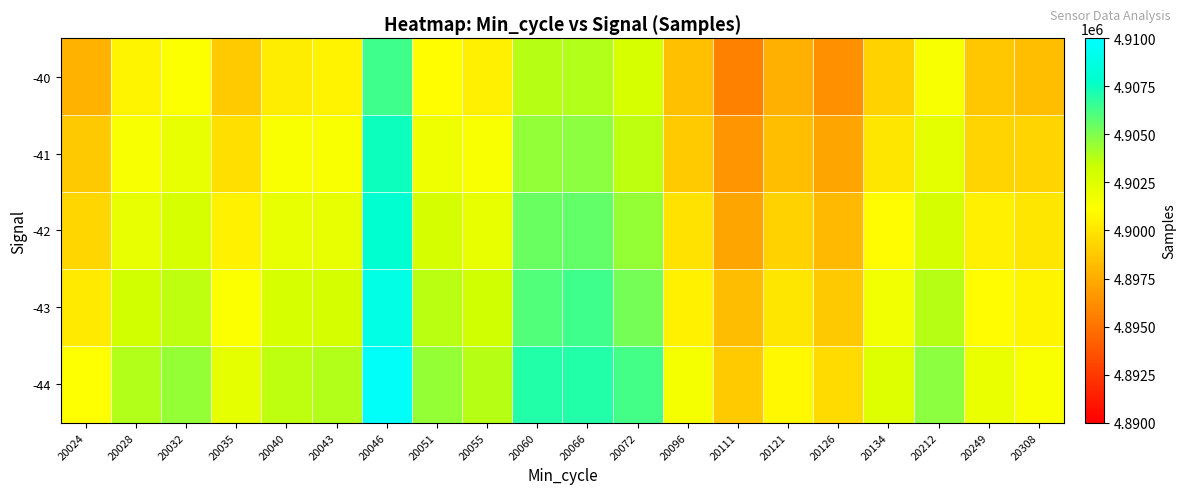

At which category is the sum across all series the highest?

20046